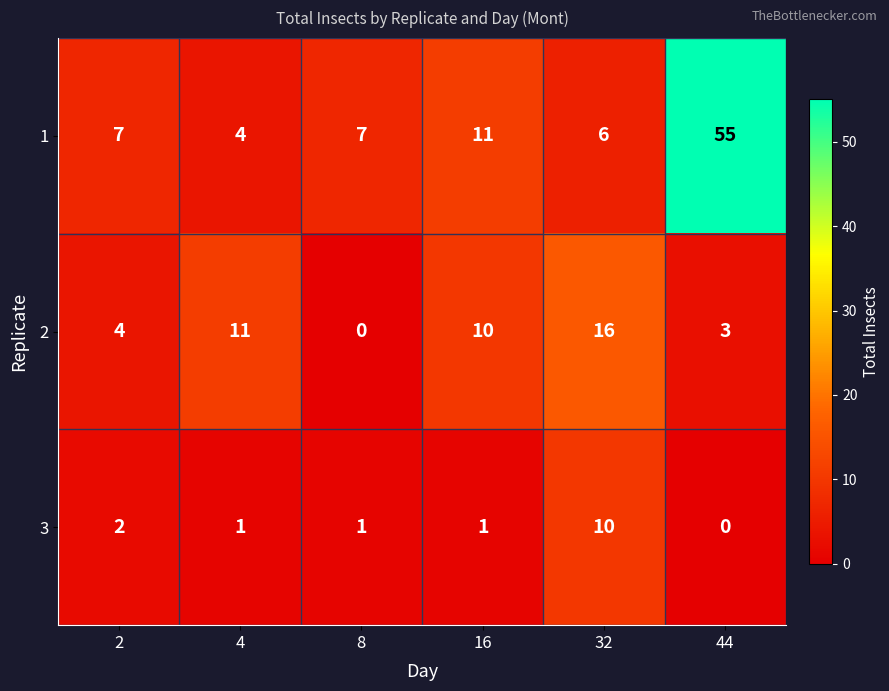

Which category has the lowest value in the 1 series?

4